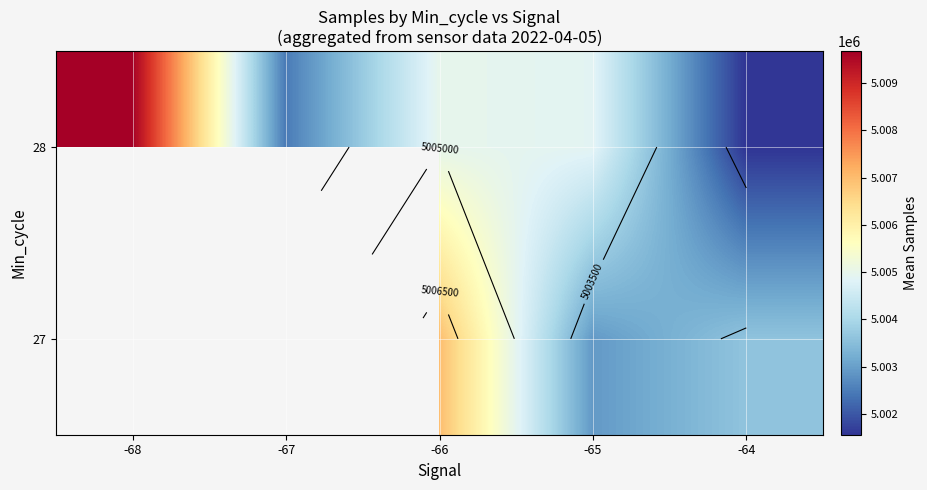

Which has a higher value, -64 or -66?

-66